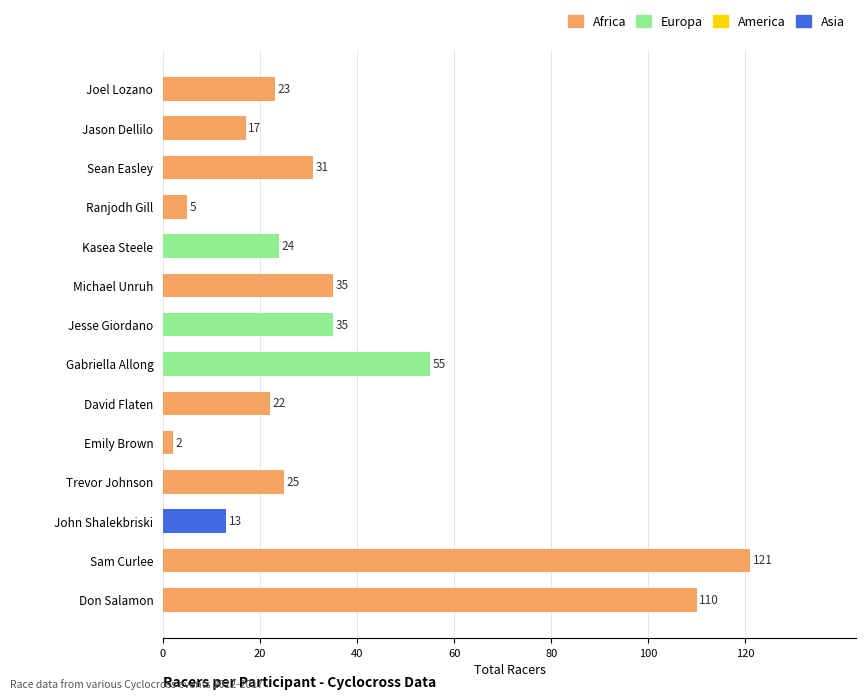

What is the greatest value displayed?

121